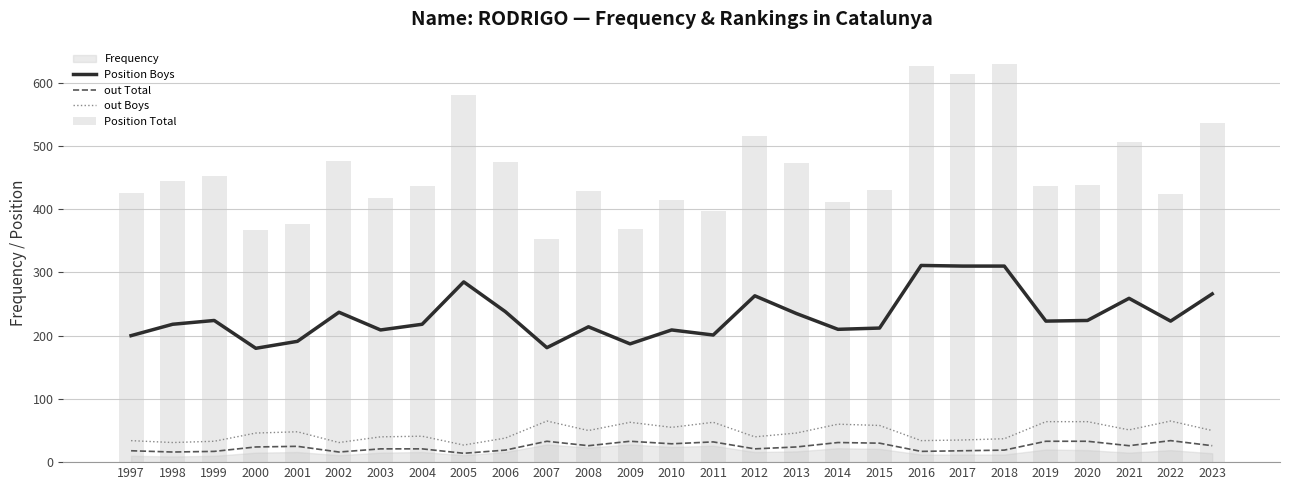

What is the minimum value shown in the chart?

14